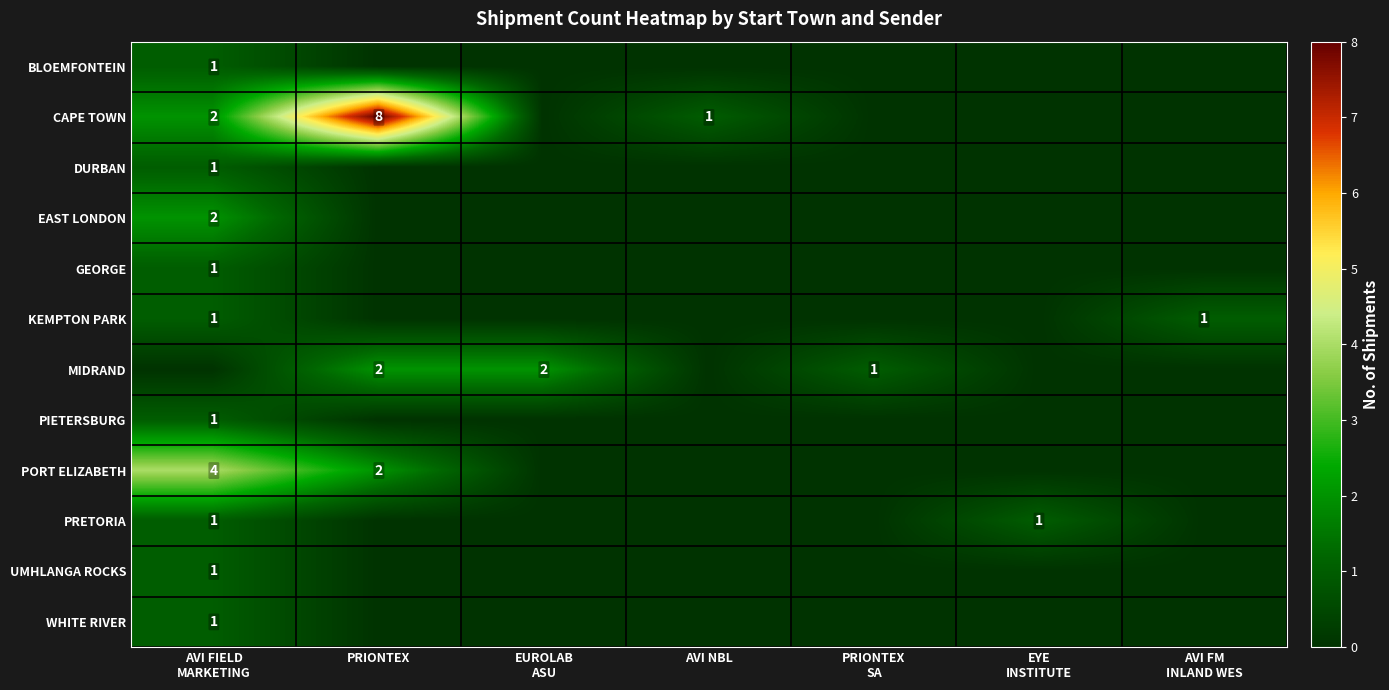

At which label does MIDRAND reach its peak?

PRIONTEX